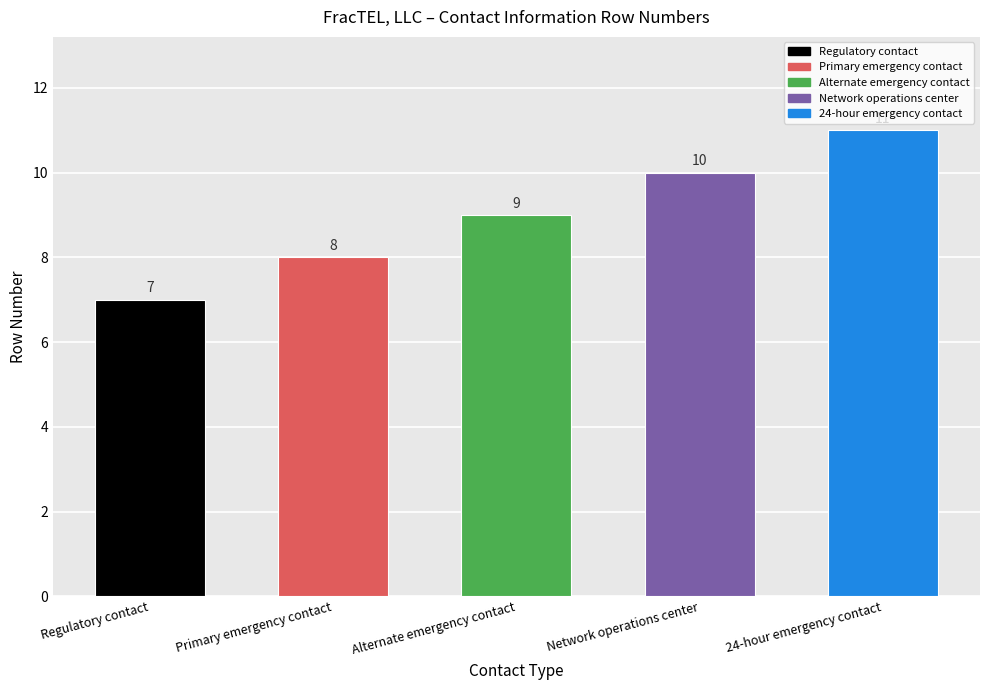

The chart shows a value of 10 at Network operations center. True or false?

True